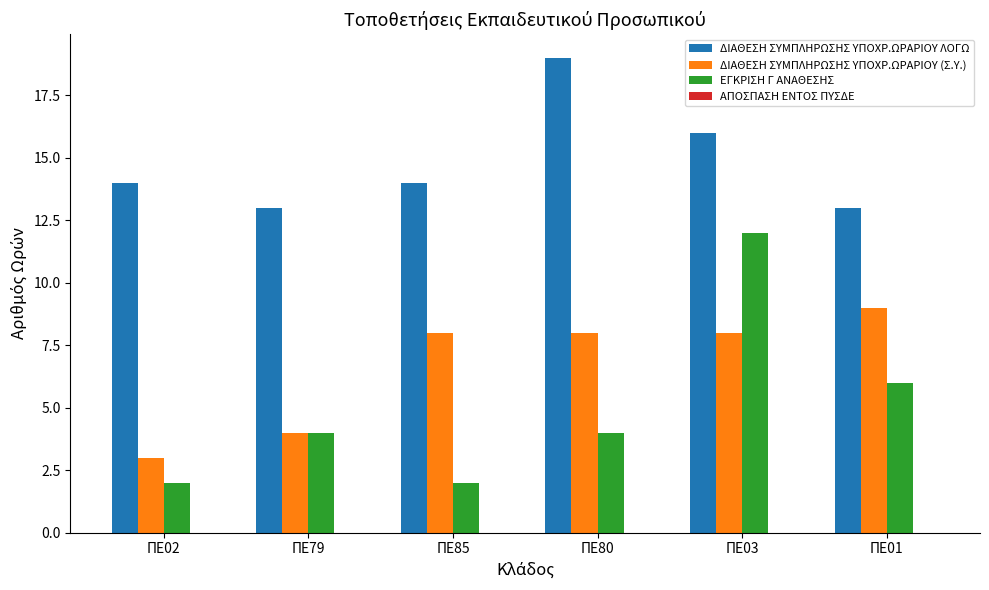

At which label does ΔΙΑΘΕΣΗ ΣΥΜΠΛΗΡΩΣΗΣ ΥΠΟΧΡ.ΩΡΑΡΙΟΥ (Σ.Υ.) reach its minimum?

ΠΕ02